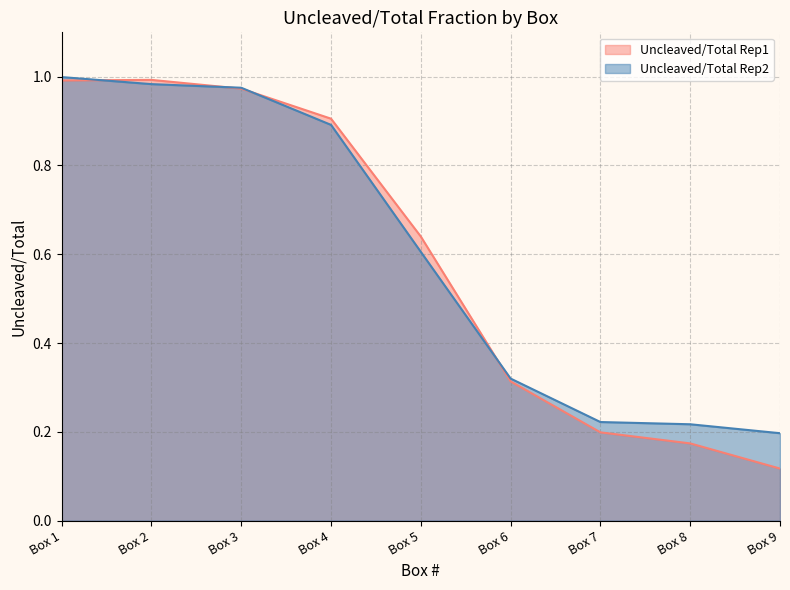

Is it true that Uncleaved/Total Rep2 equals 0.4 at Box 3?

False